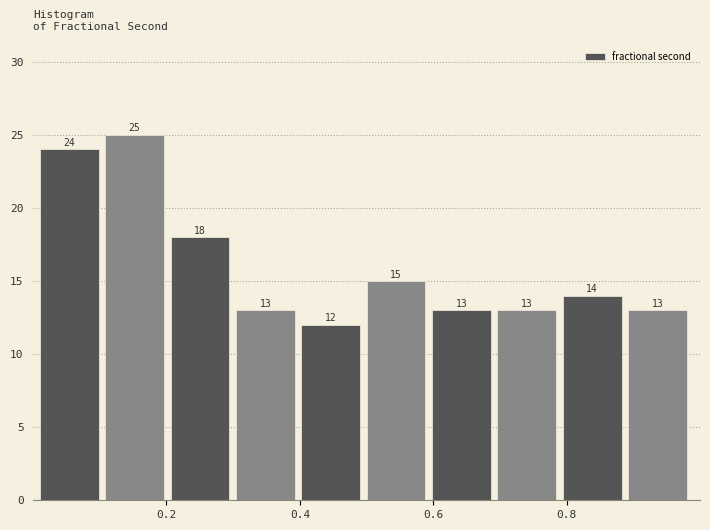

What is the height of the bar covering 0.892 to 0.990 on the x-axis? The bar edges are not printed on the chart, so give them approximately, as read against the axis.

13